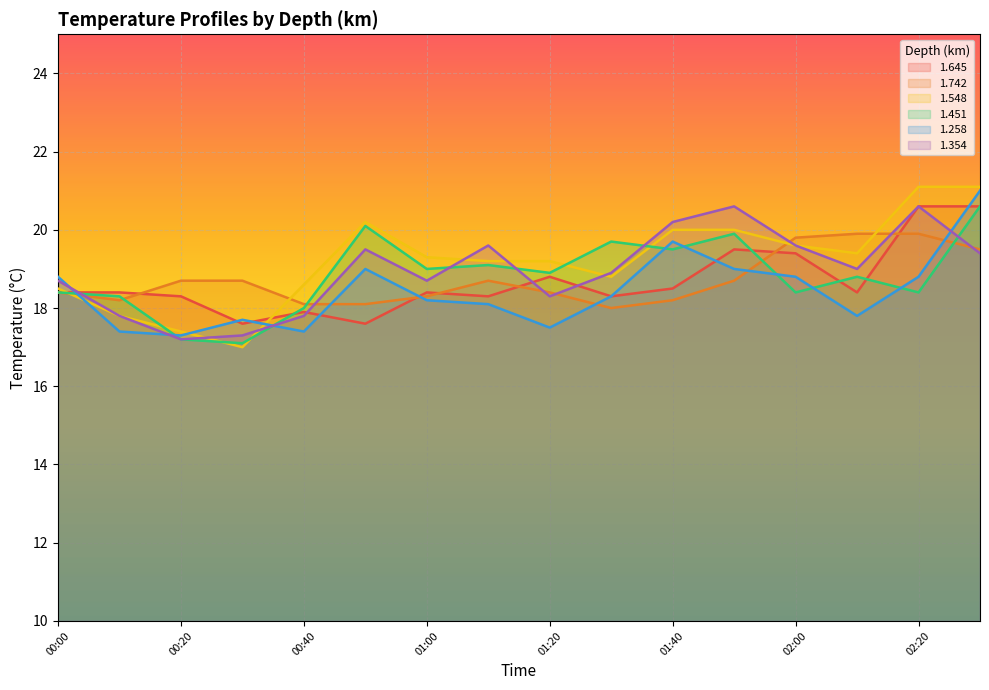

How many times do 1.354 and 1.742 cross each other?

7